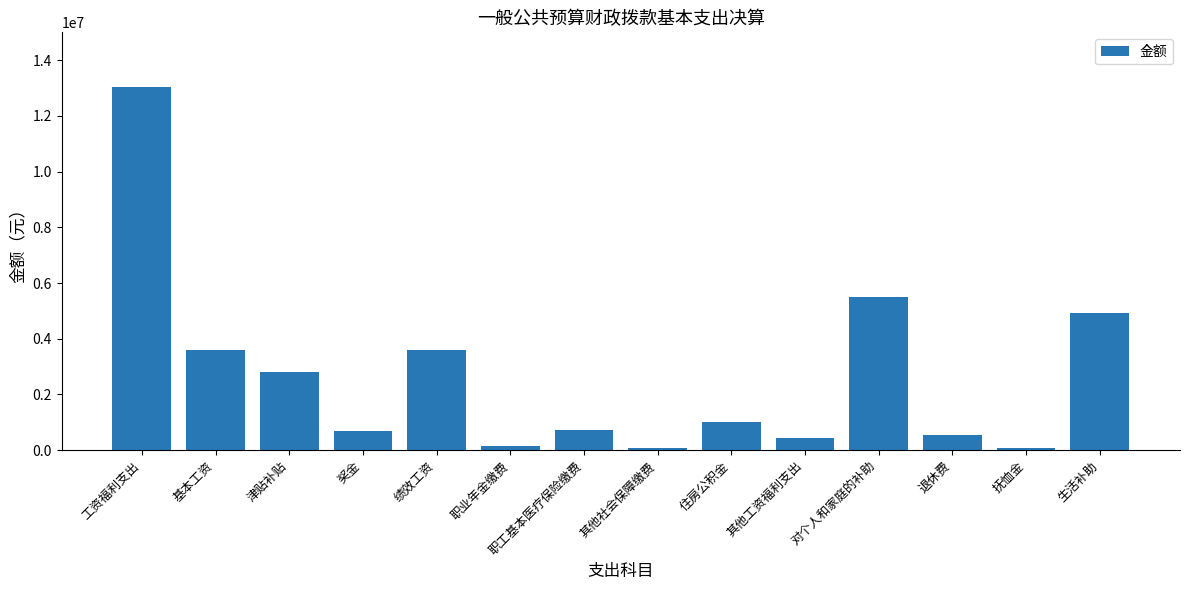

What is the difference between the values at 工资福利支出 and 基本工资?

9445232.5